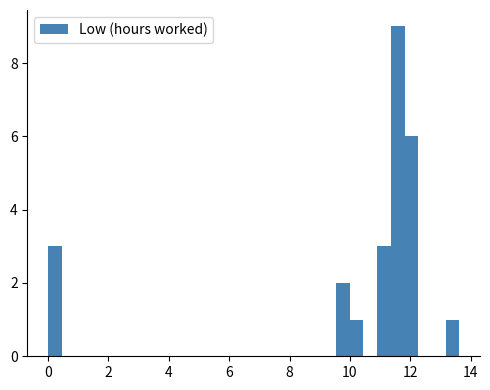

Read against the x-axis, roughly where is the centre of the tallest bar?

11.6